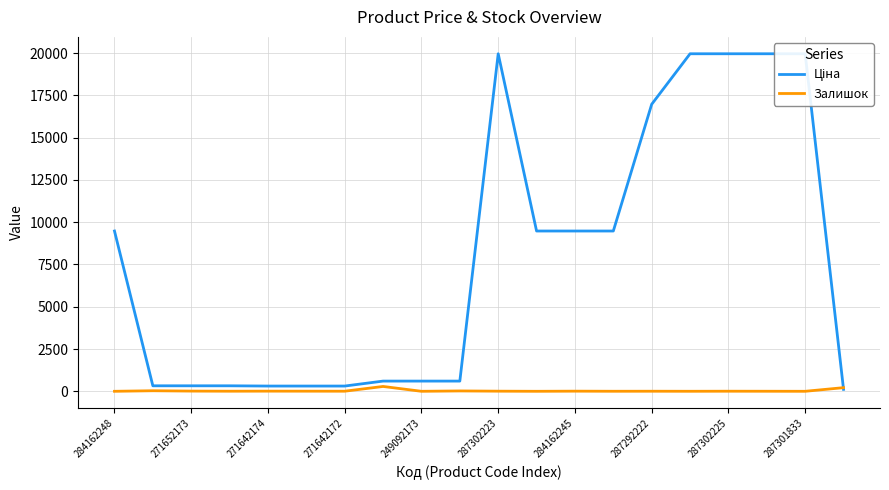

What is the difference between the maximum and second lowest values in the Залишок series?

286